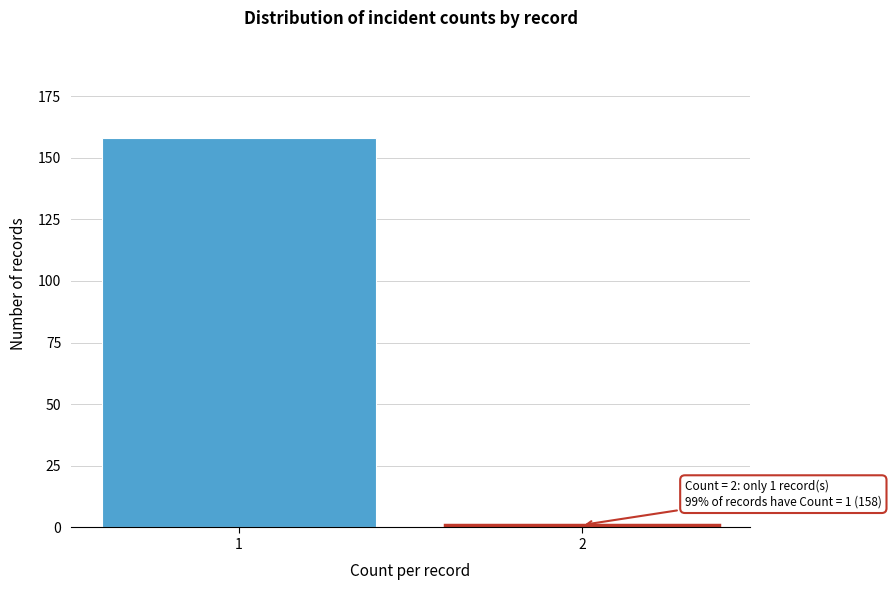

Reading left to right, extract all data points from this chart.

158	1